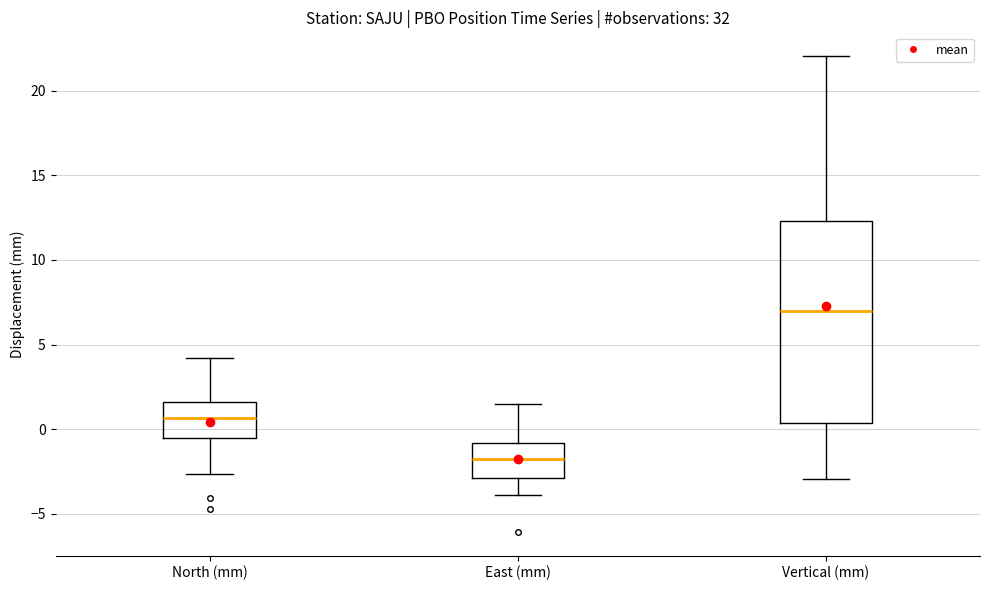

Where does the median line of the box for North (mm) sit on the y-axis? The values are not printed on the chart, so give them approximately, as read against the axis.

0.5